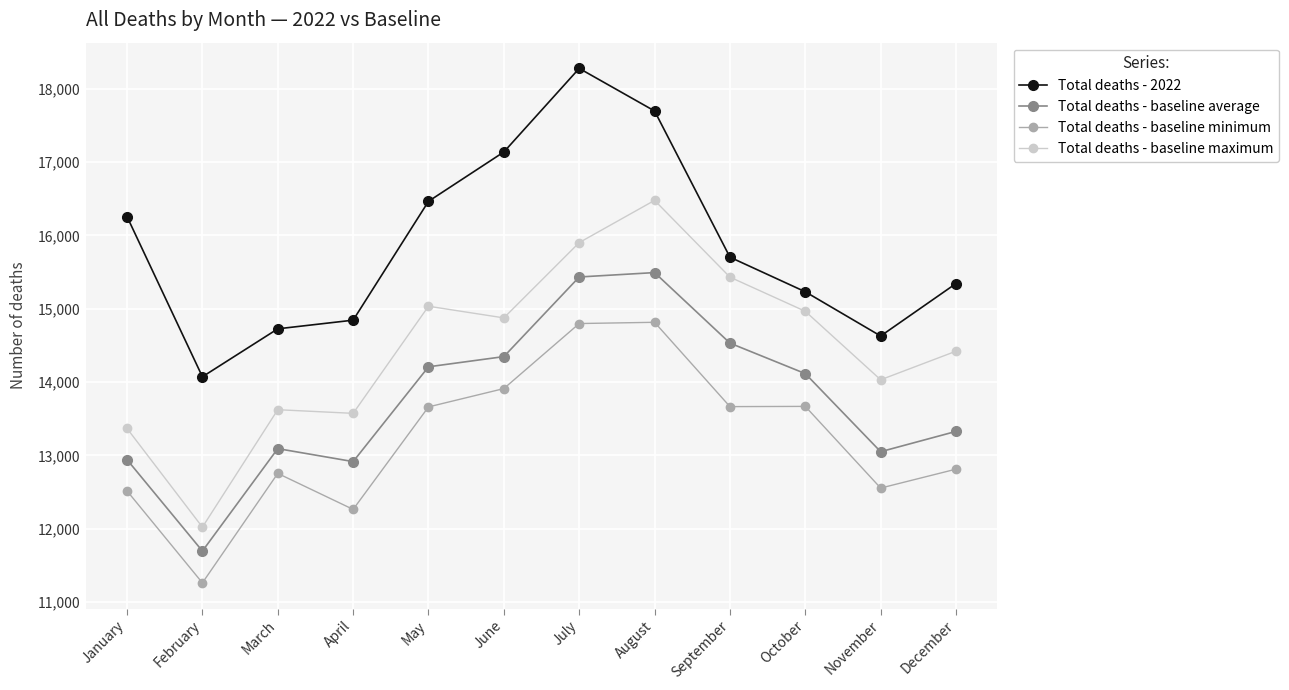

In Total deaths - baseline maximum, how many points are lower than both neighbors (excluding endpoints)?

4